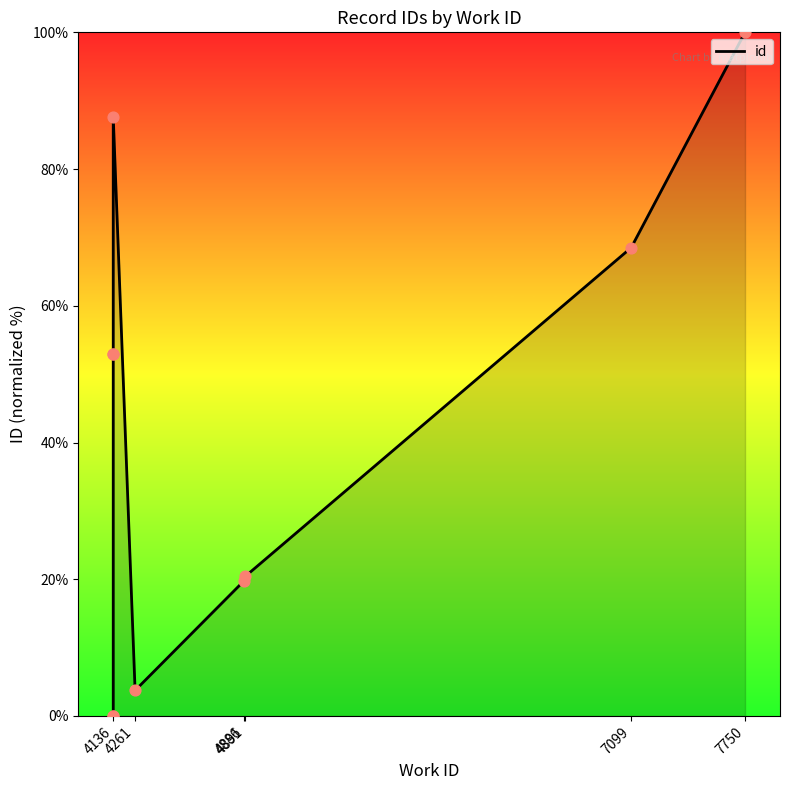

What is the change in value from 4136 to 4891?

+53.0